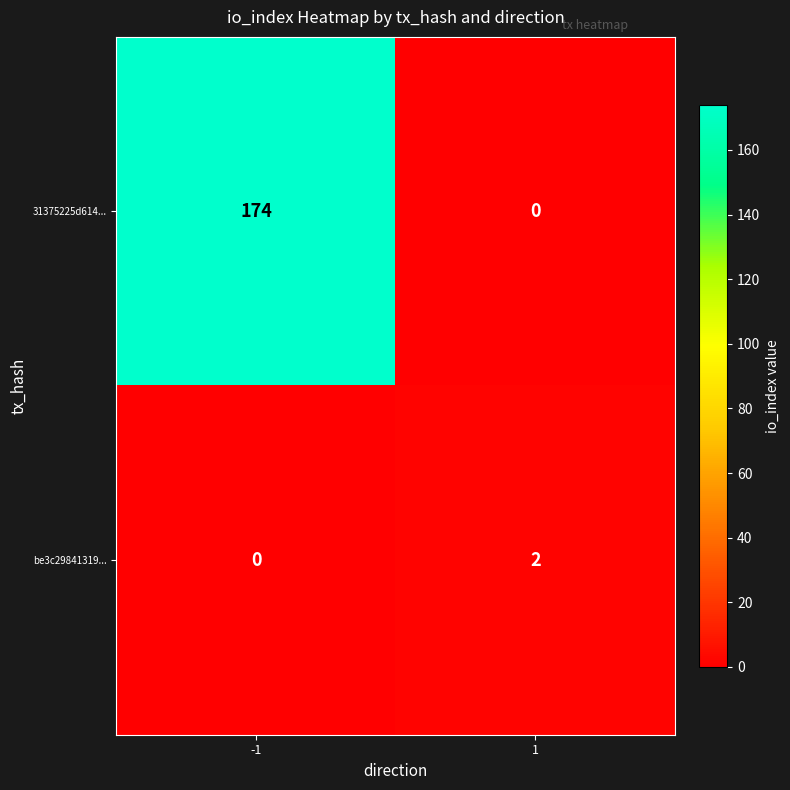

Which series changed the most between -1 and 1?

31375225d614...